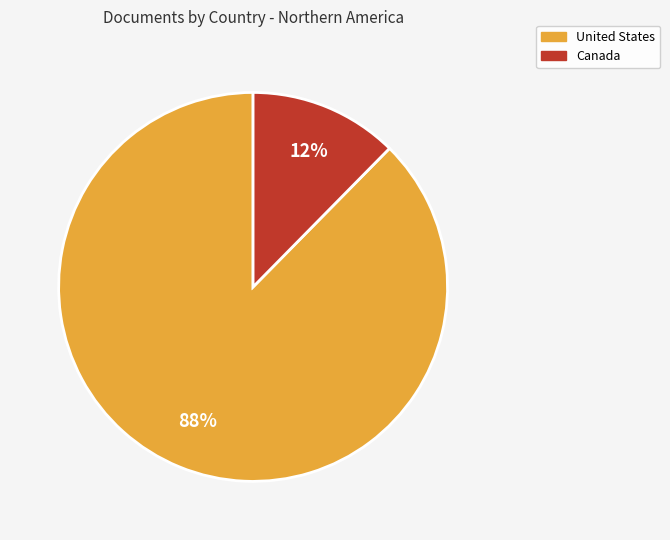

Is it true that United States is 88% of the pie?

True